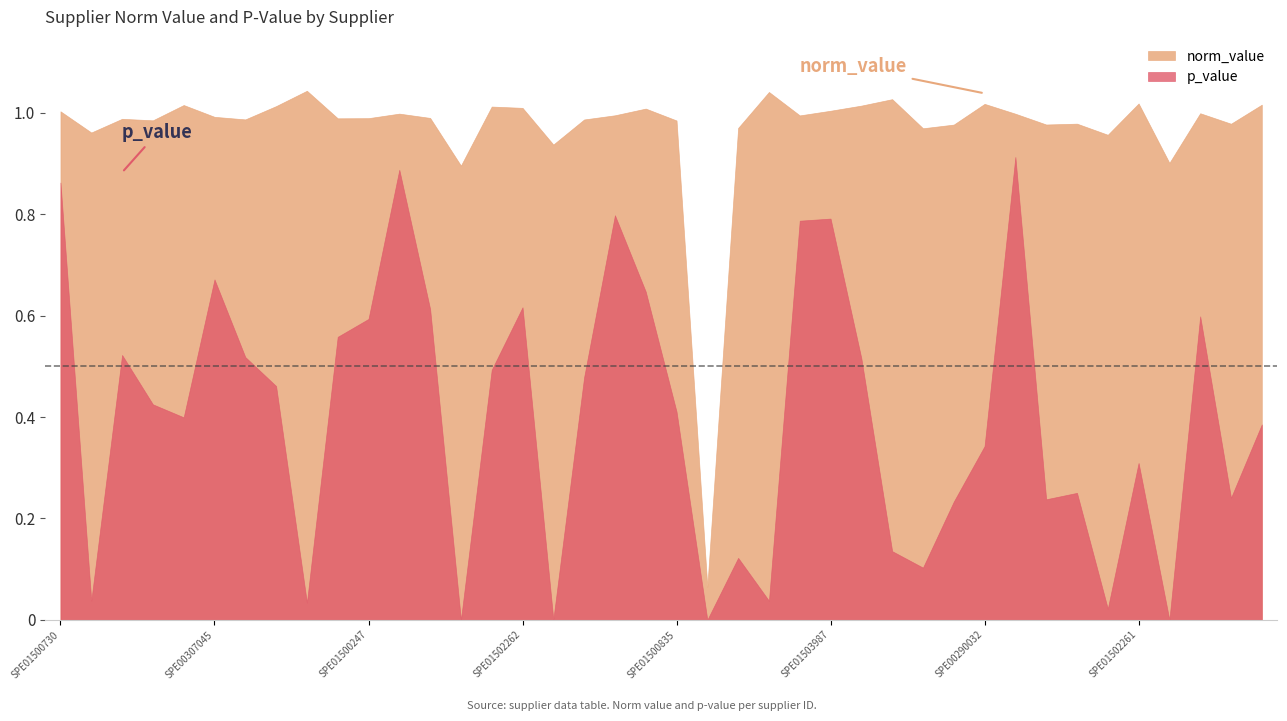

The value of p_value at SPE01500740 is 0.1. True or false?

False